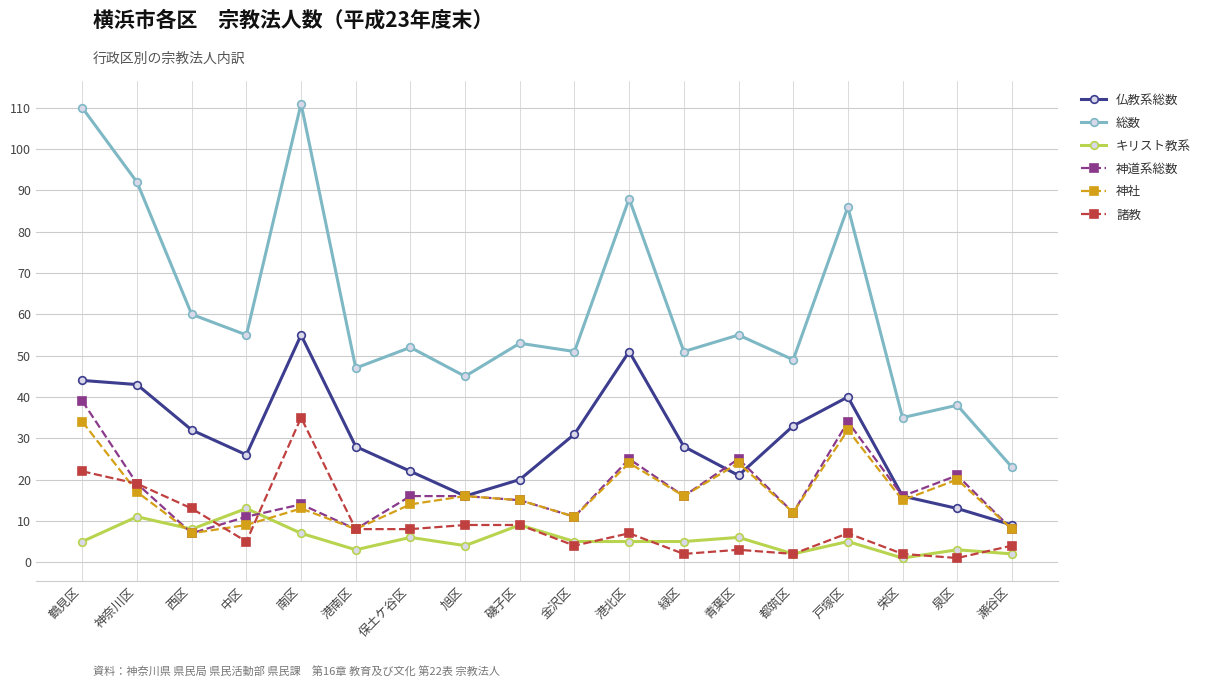

What position from the right is 神奈川区?

17